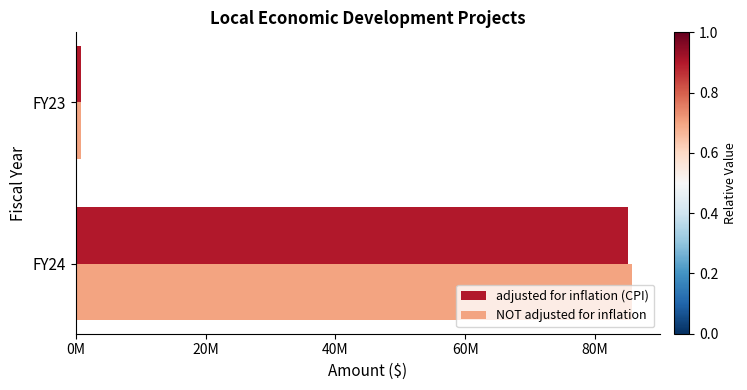

What position from the left is 20M?

2